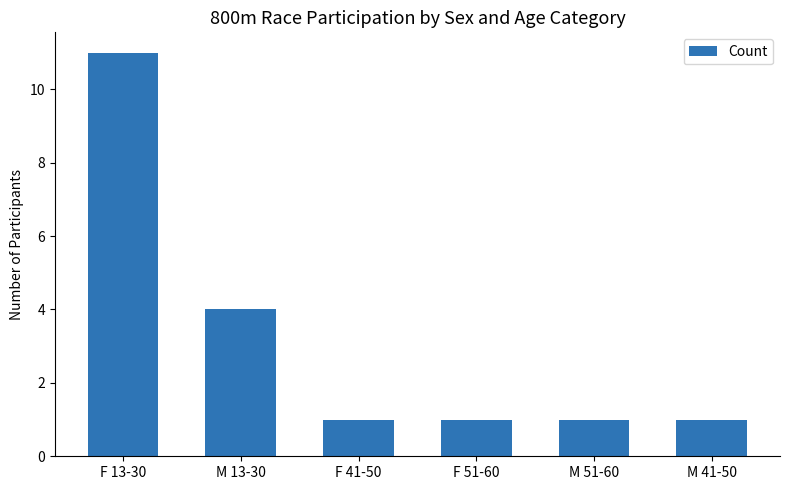

Which has a higher value, M 13-30 or F 51-60?

M 13-30